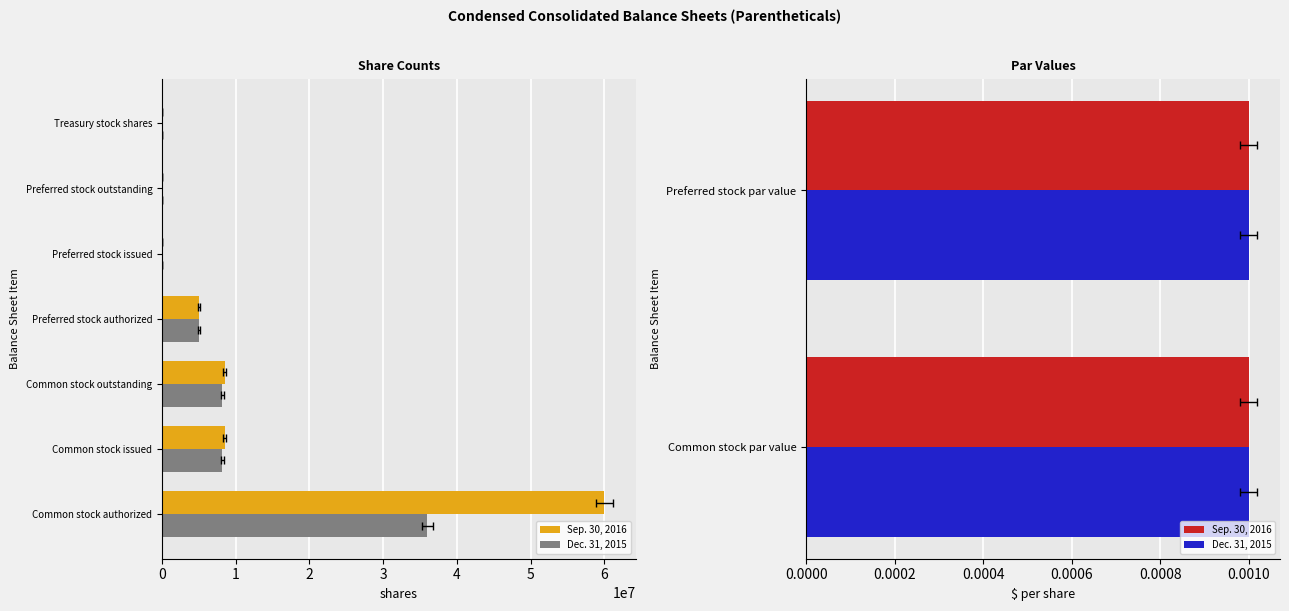

What is the difference between the maximum and minimum values in the Dec. 31, 2015 series?

36000000.0